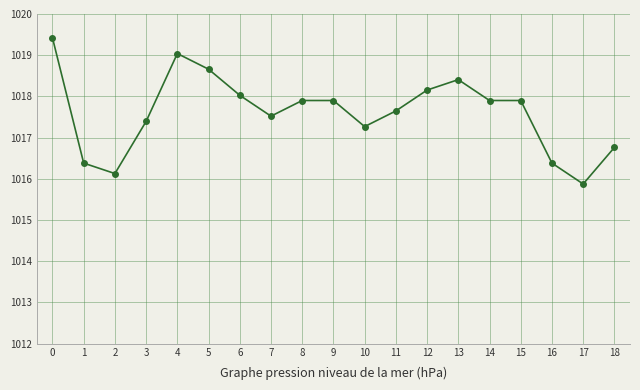

The chart shows a value of 1017.9 at 15. True or false?

True